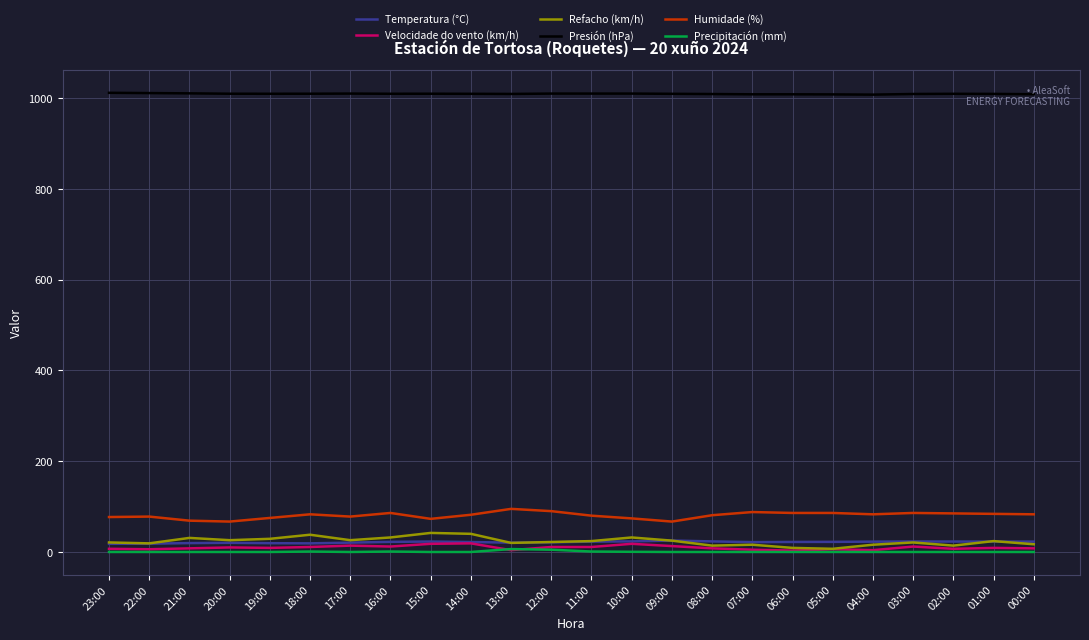

At how many categories does at least one series exceed 573?

24